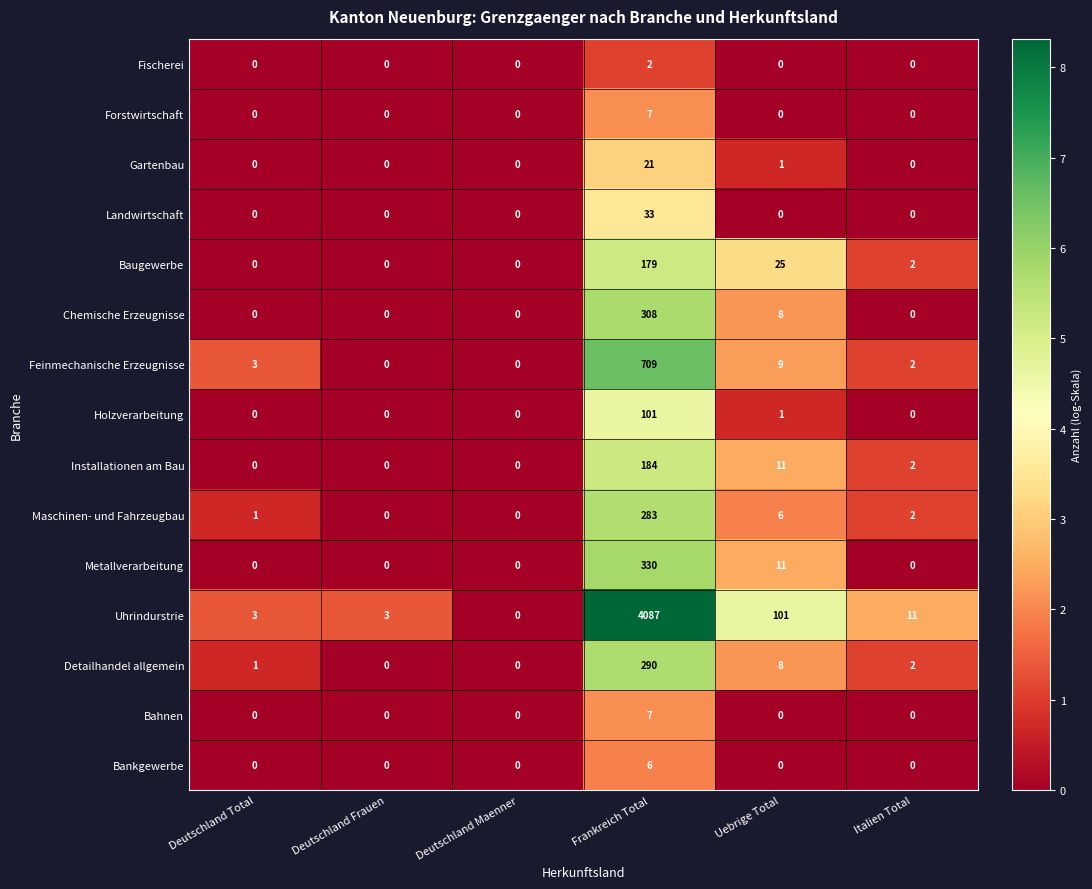

What is the difference between the maximum and minimum values in the Baugewerbe series?

179